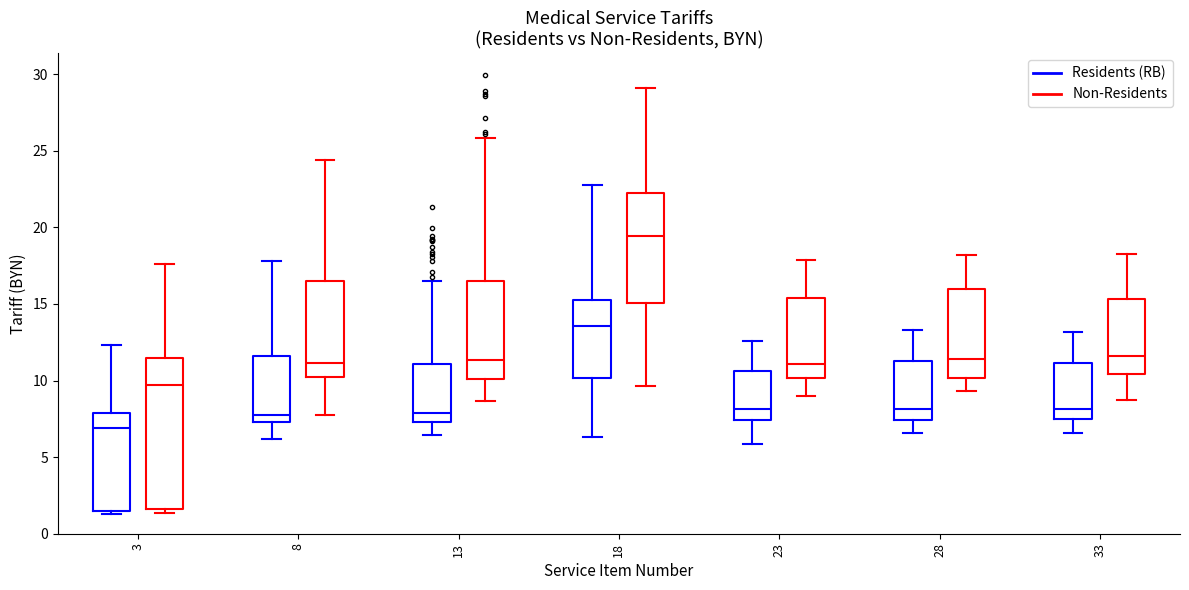

Which box has the lowest median line?

3 (Residents (RB))